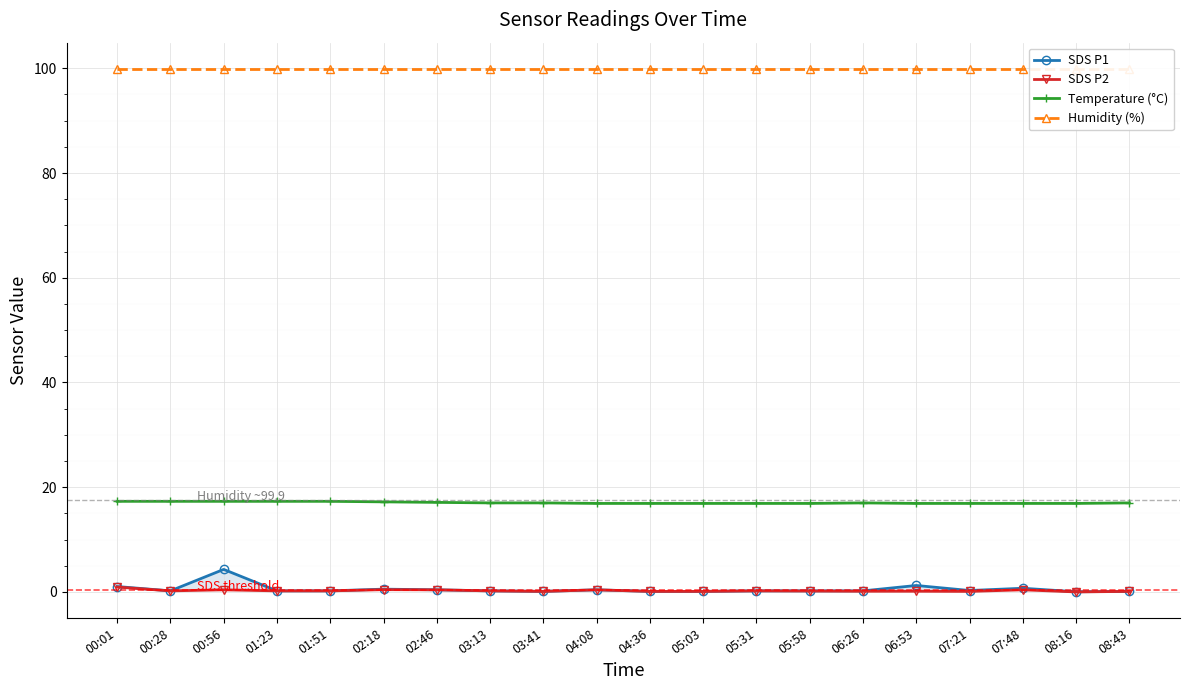

True or false: Humidity (%) has a value of 177.1 at 00:56.

False